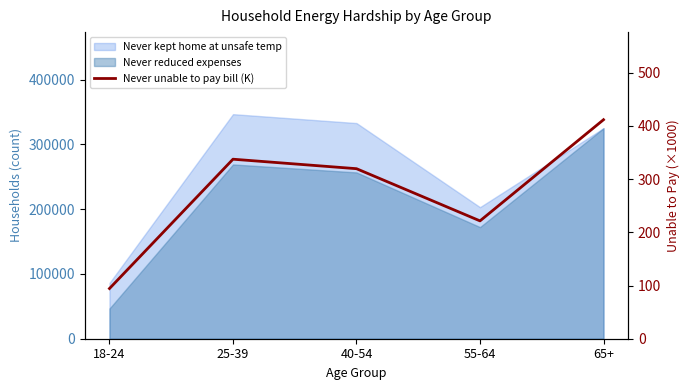

Where is the first local minimum?

55-64